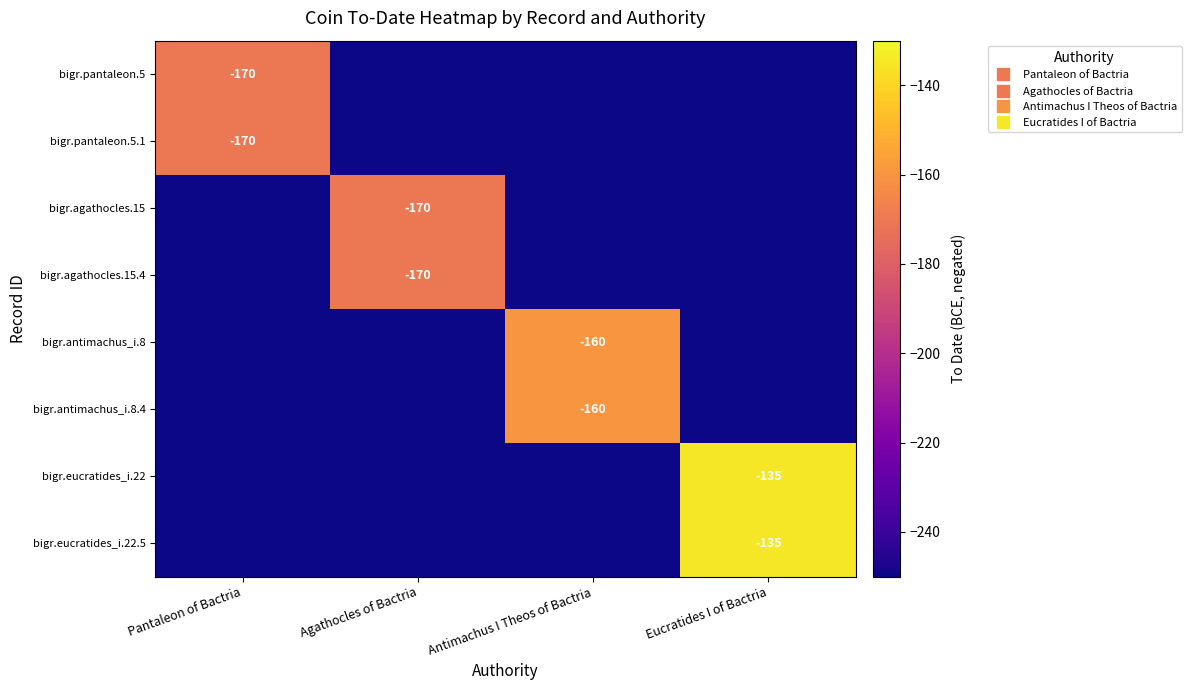

What is the greatest value displayed?

-135